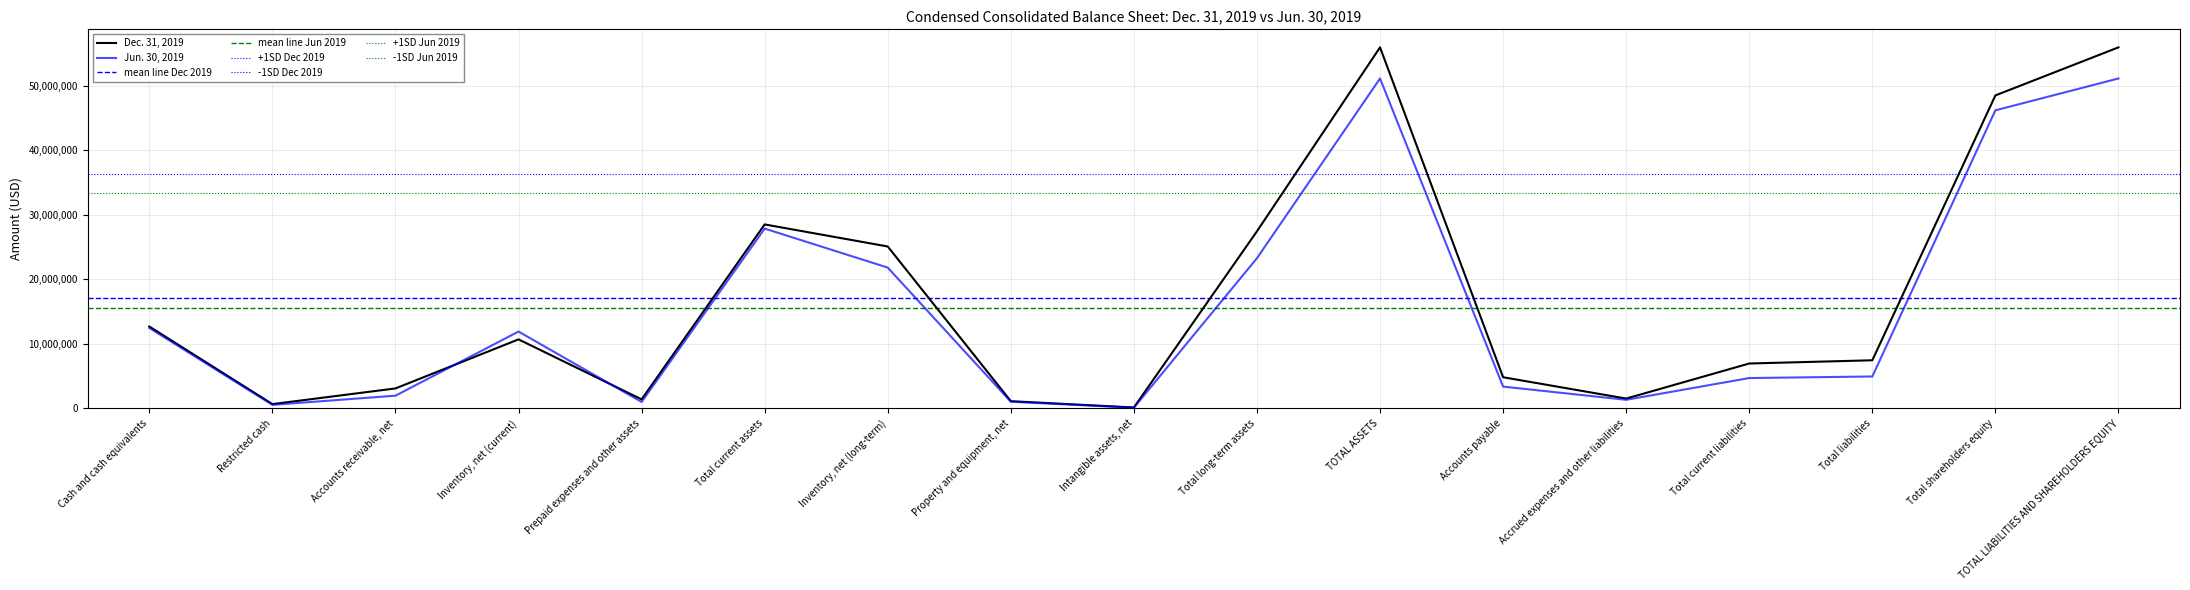

At which label is Dec. 31, 2019 closest to 28052160?

Total current assets